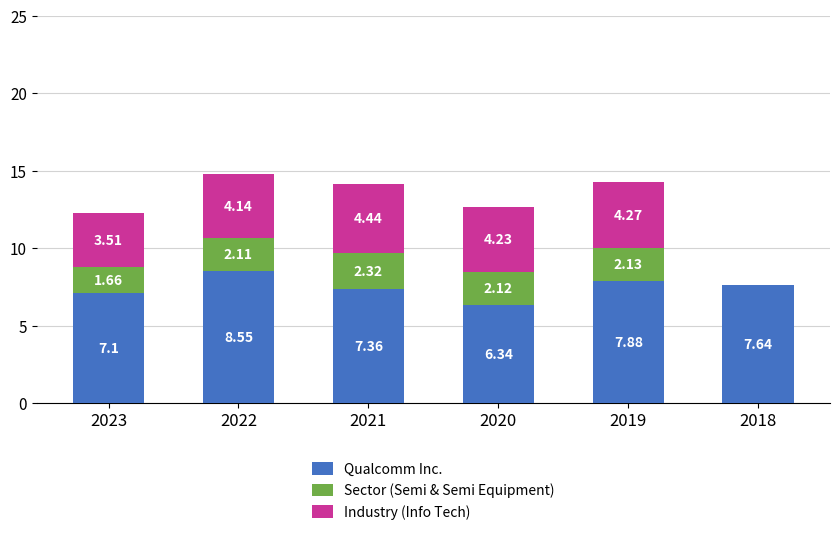

At which category is the sum across all series the highest?

2022